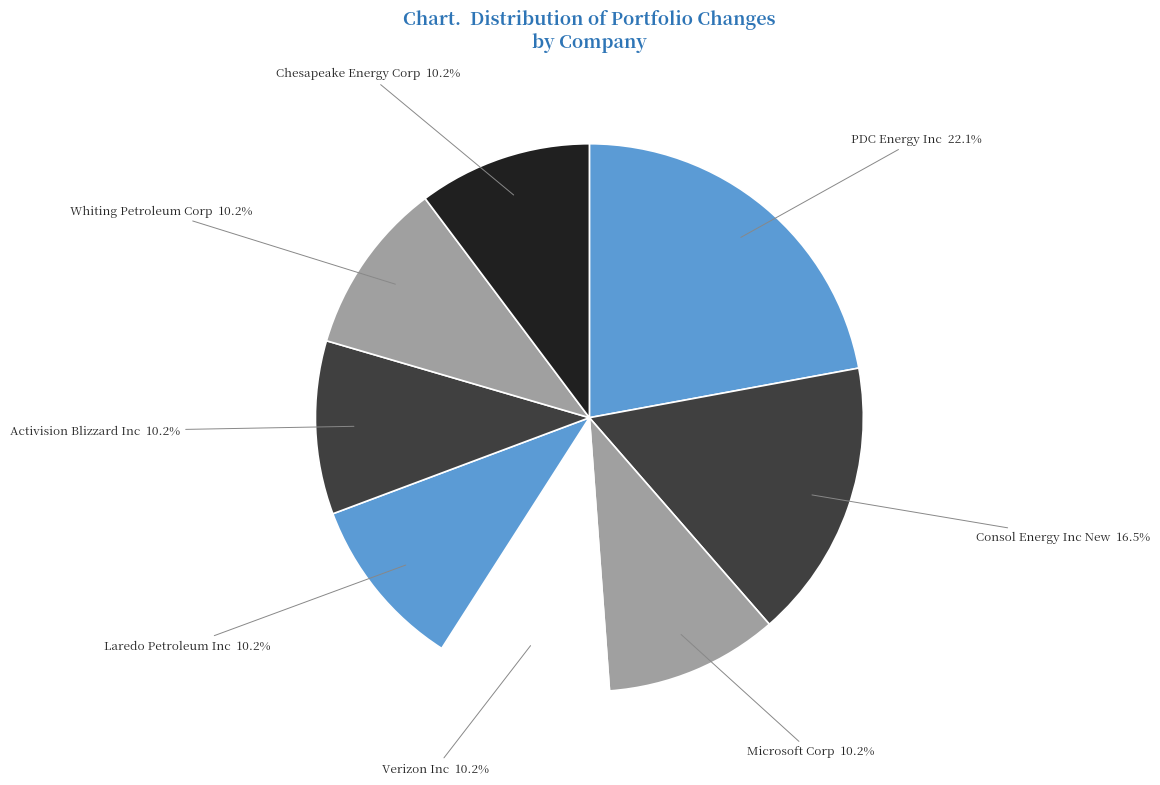

How many slices are in this pie chart?

8